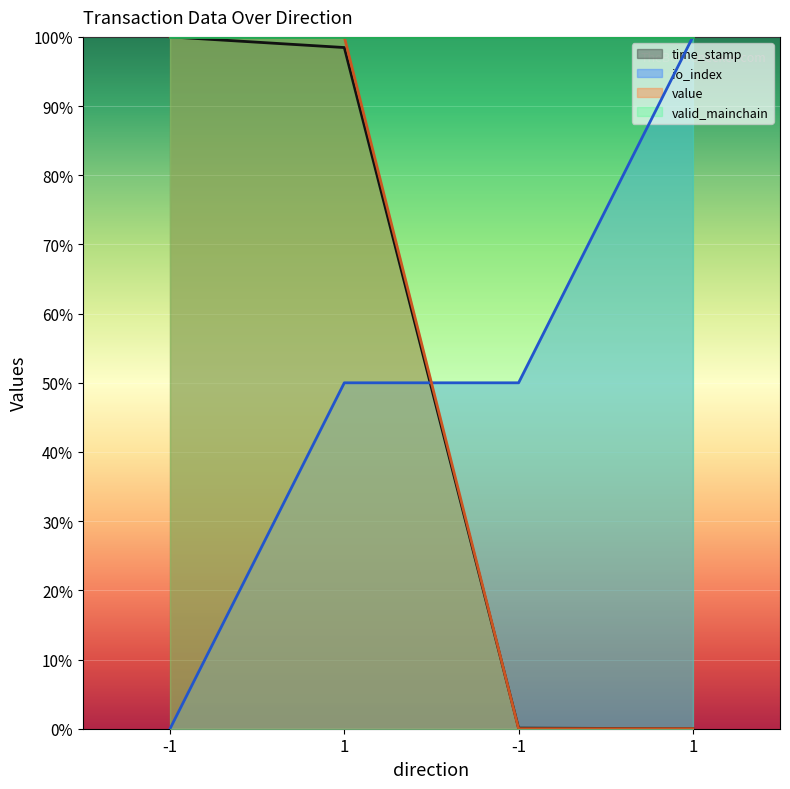

What is the value of the value point at the 2nd from the left?

100.0